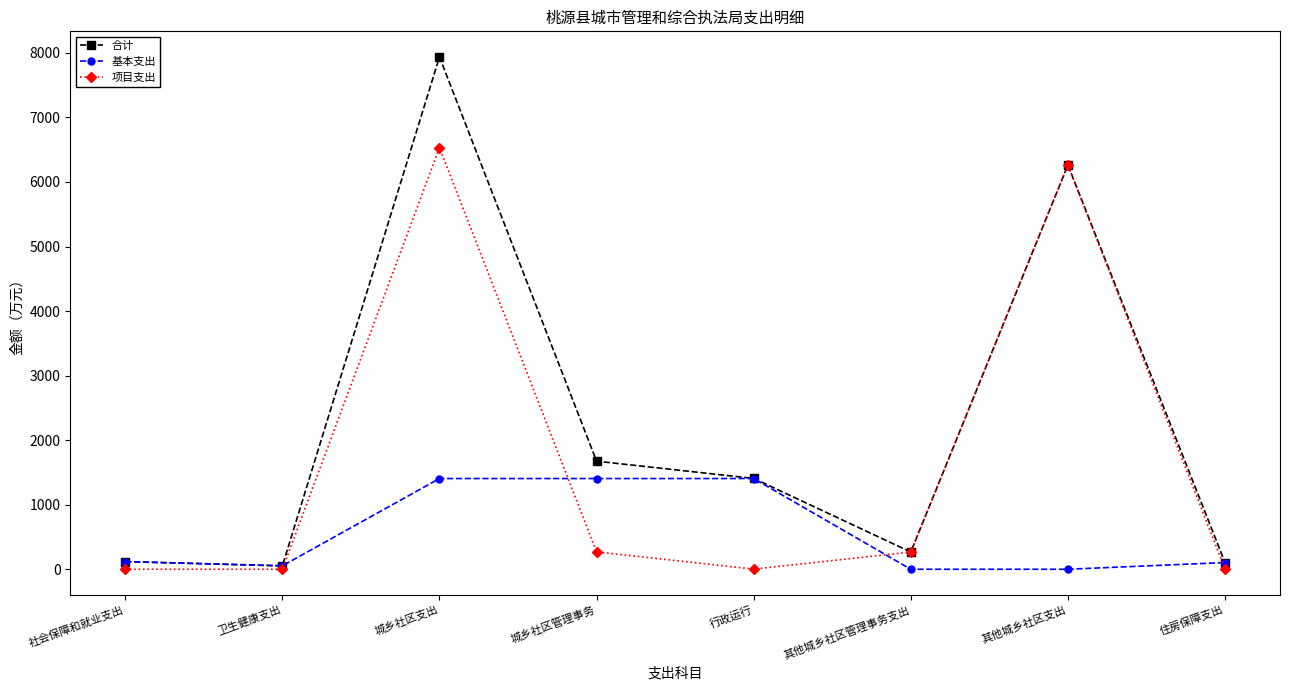

What is the maximum value for 基本支出?

1405.5